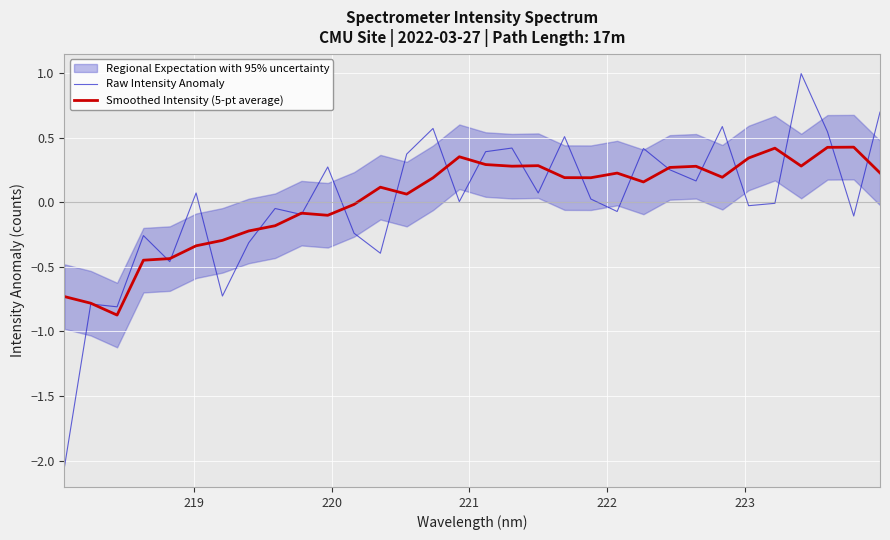

At how many categories does at least one series exceed 0?

22